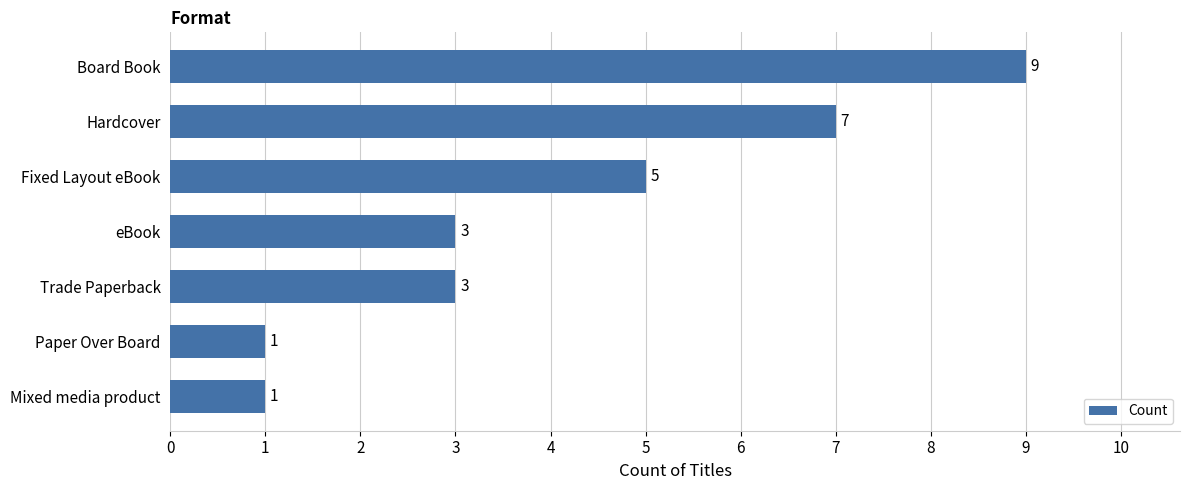

Is it true that the value at Fixed Layout eBook is 8?

False